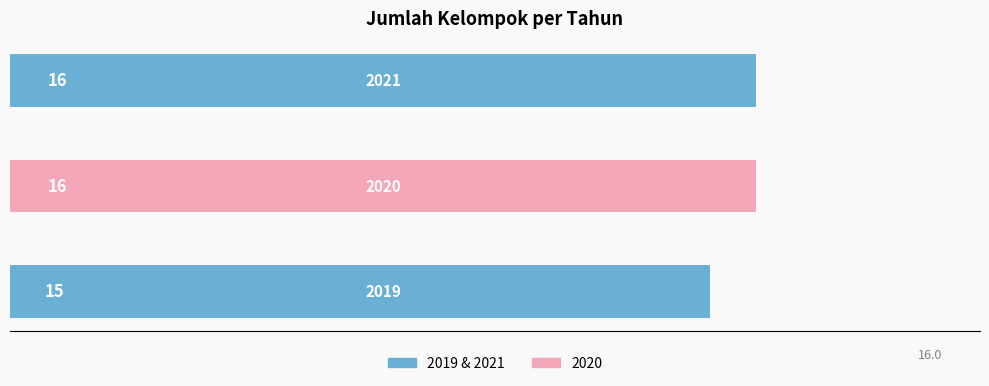

What is the average value?

16